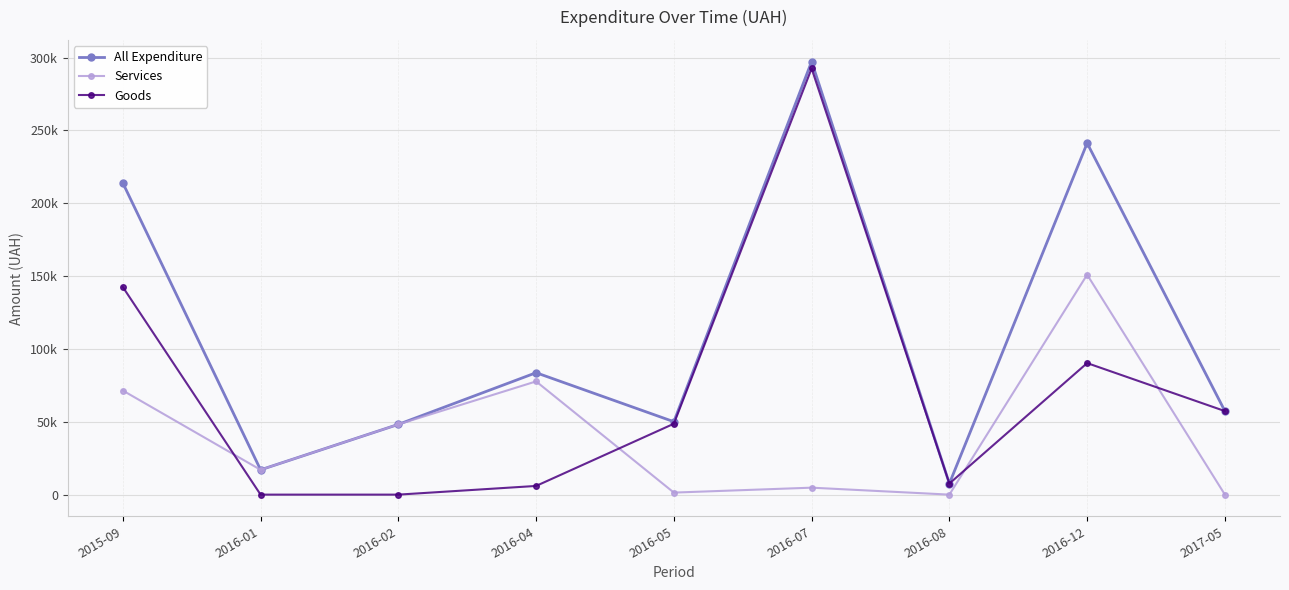

Where is All Expenditure nearest to the value 152442?

2015-09